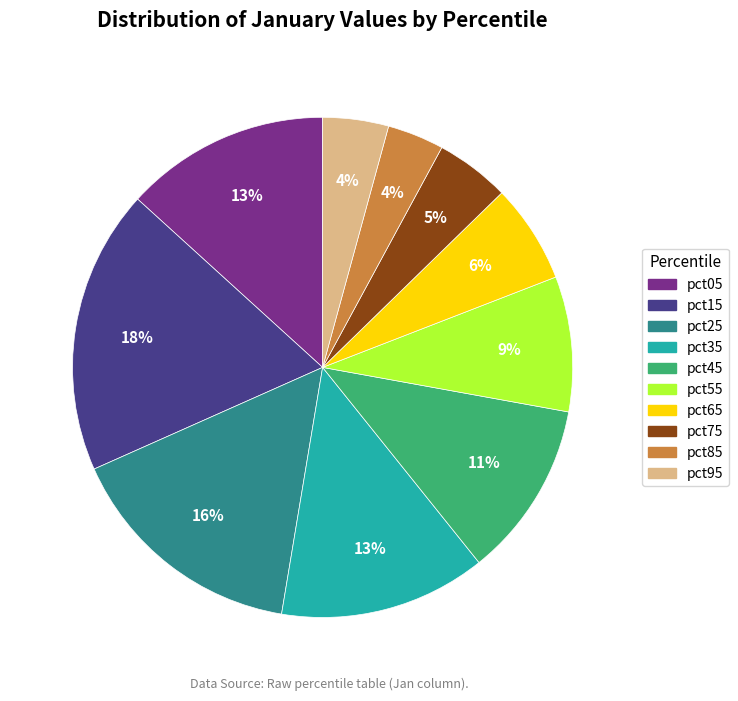

Is the sum of pct05 and pct95 greater than half?

No